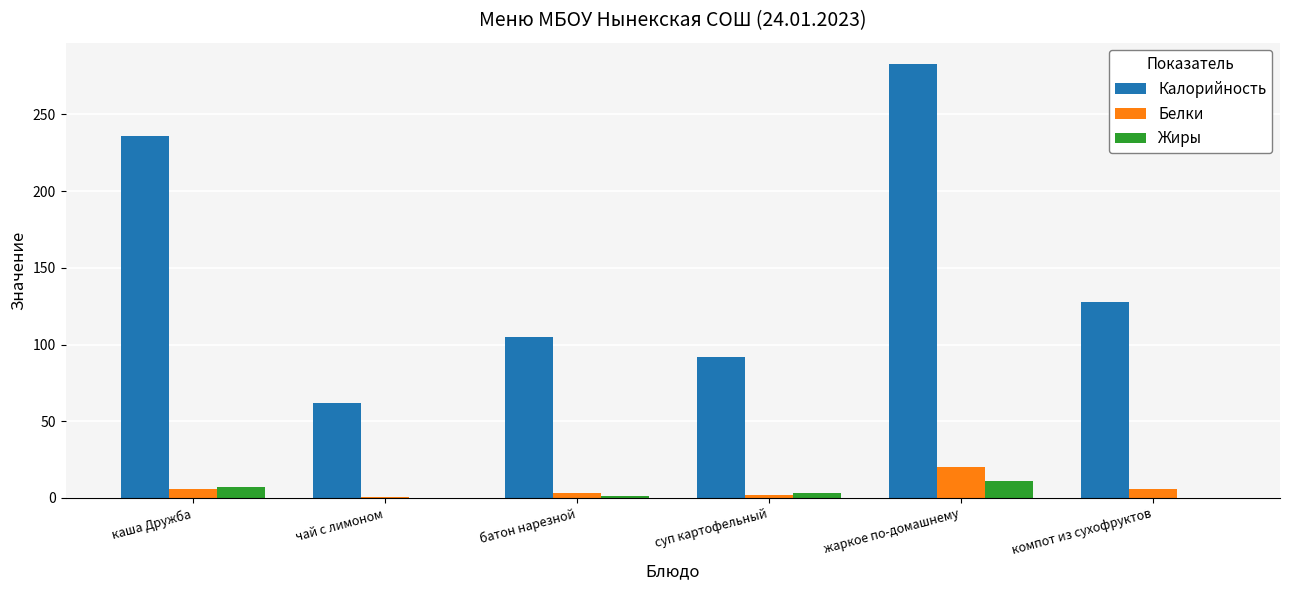

Which series has the largest total across all categories?

Калорийность